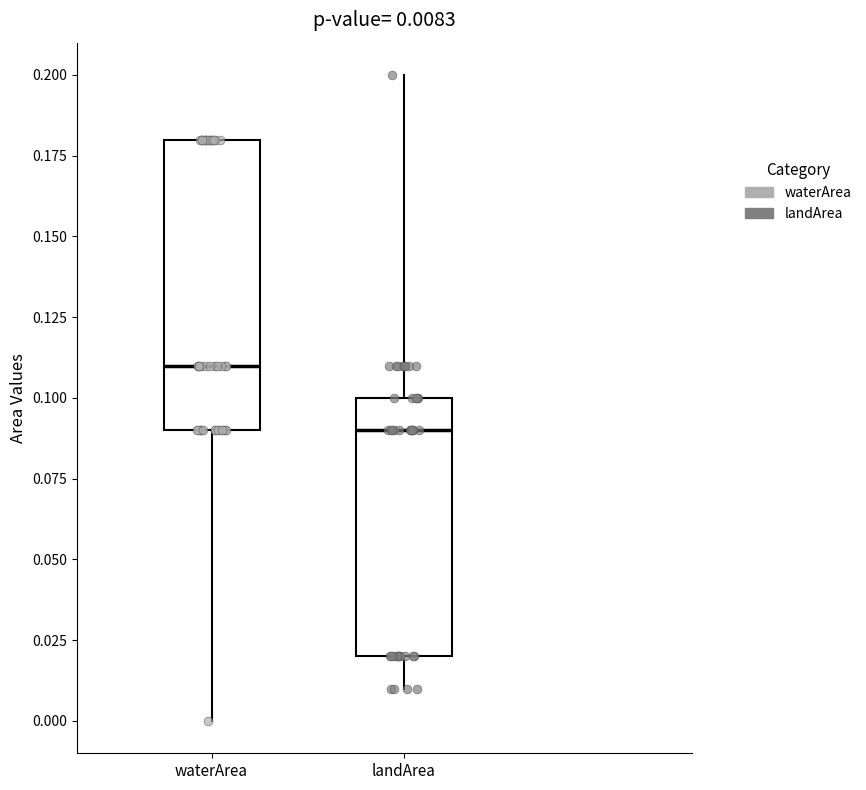

Comparing the boxes themselves (not the whiskers), which one is the tallest?

waterArea